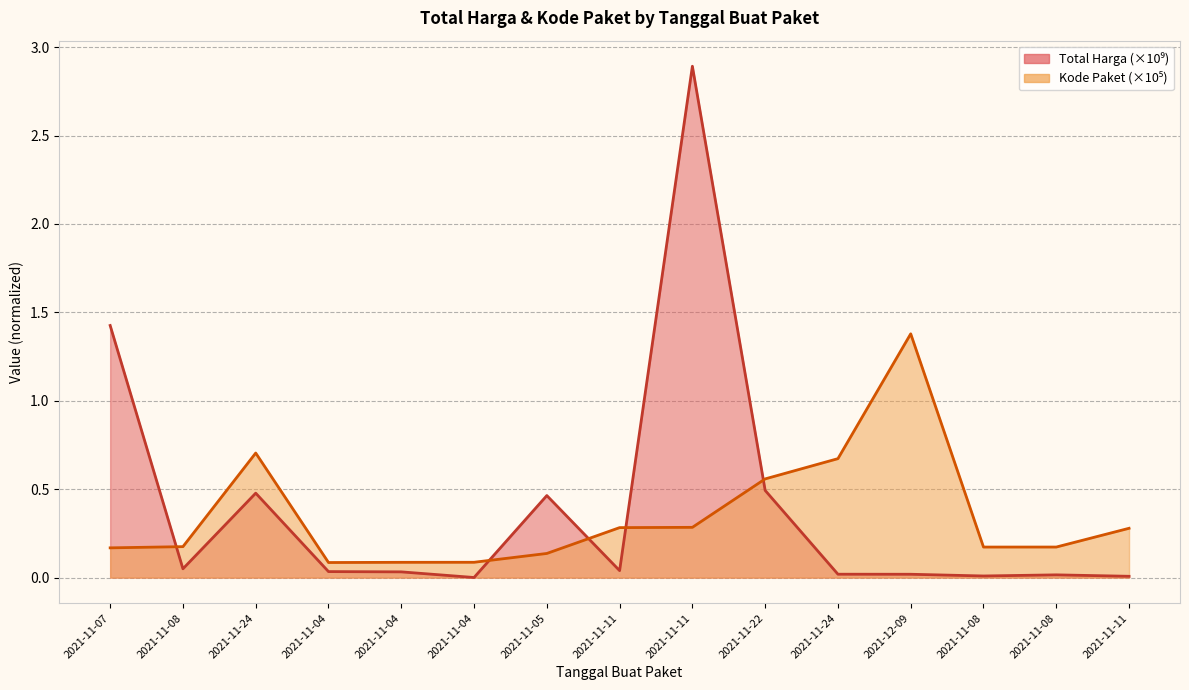

What is the approximate value of Total Harga at 2021-11-05?

0.5